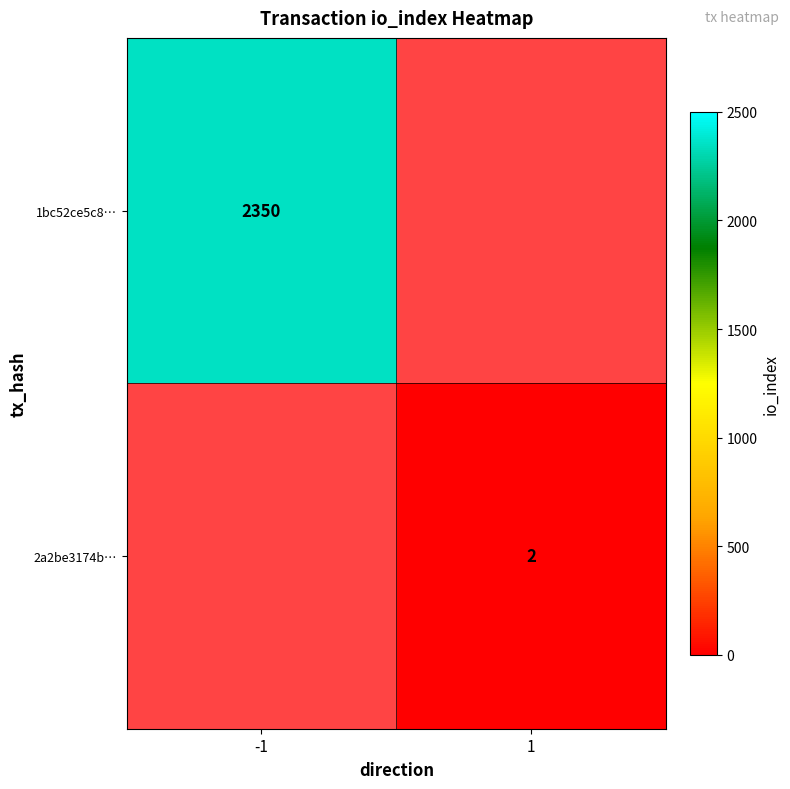

The value of 1bc52ce5c8… at -1 is 2350. True or false?

True